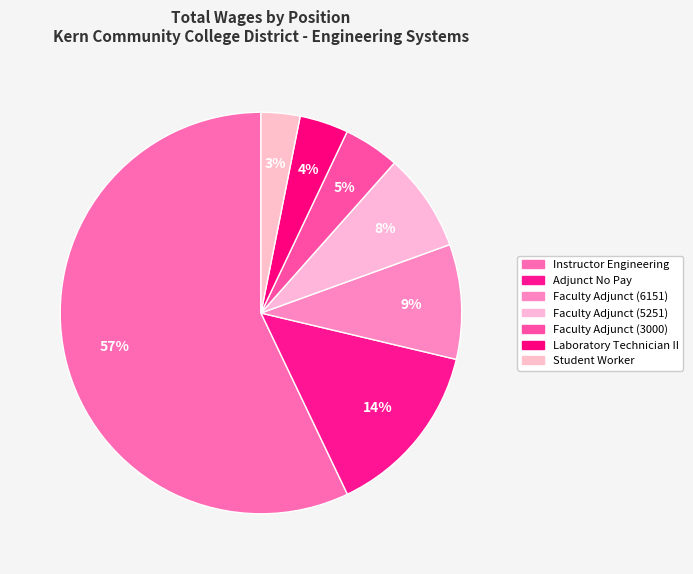

How many slices are in this pie chart?

7